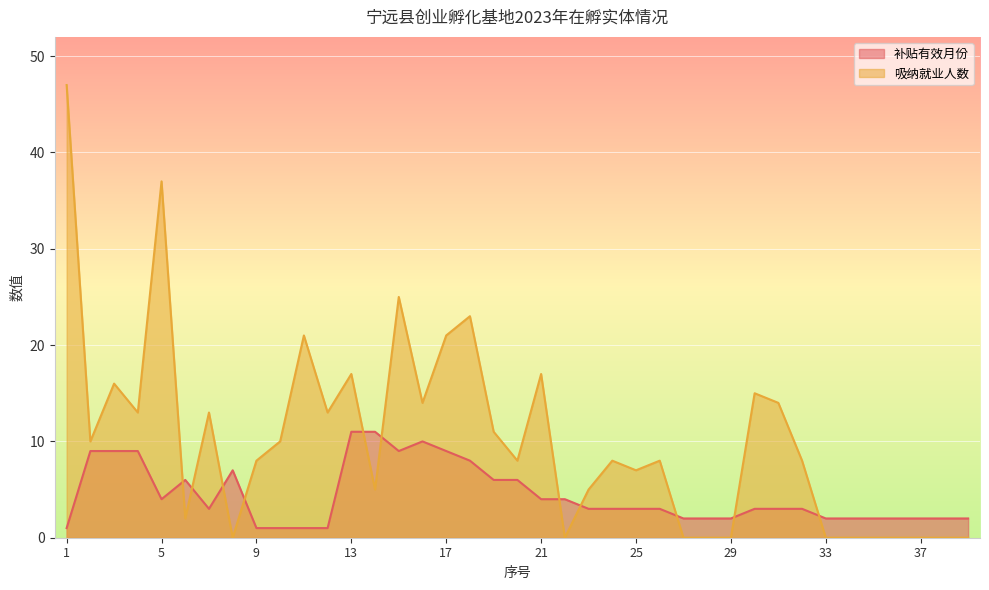

At which label is 吸纳就业人数 closest to 23?

18